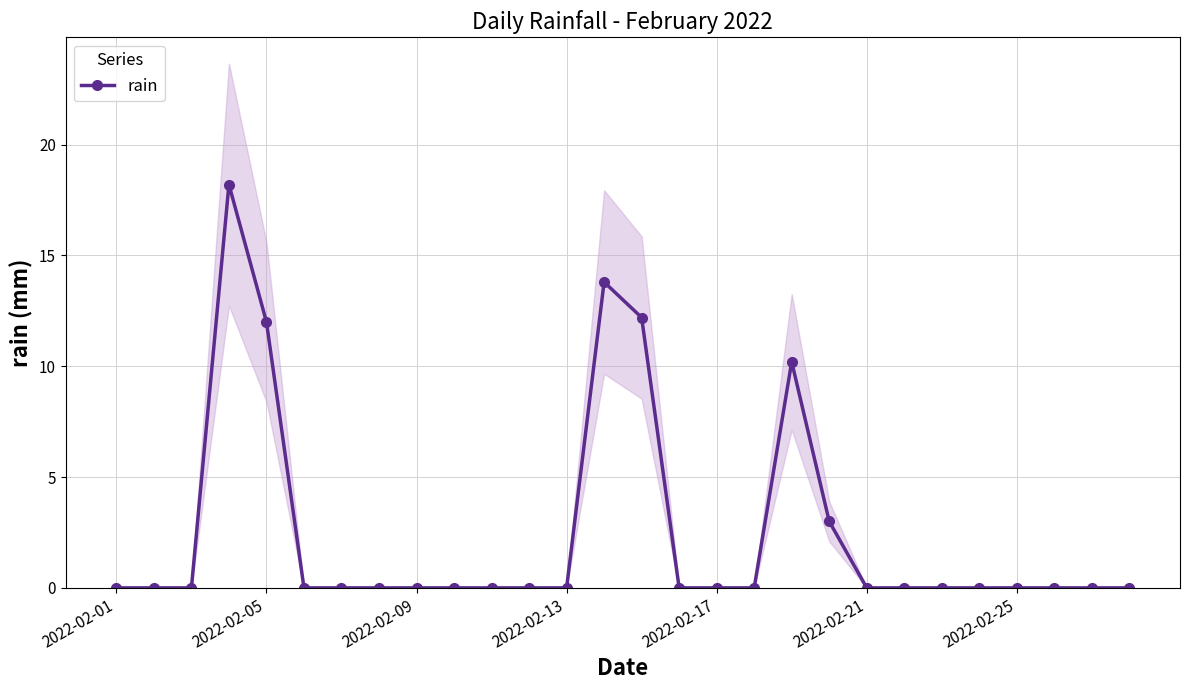

What is the change in value from 11 to 14?

+12.2